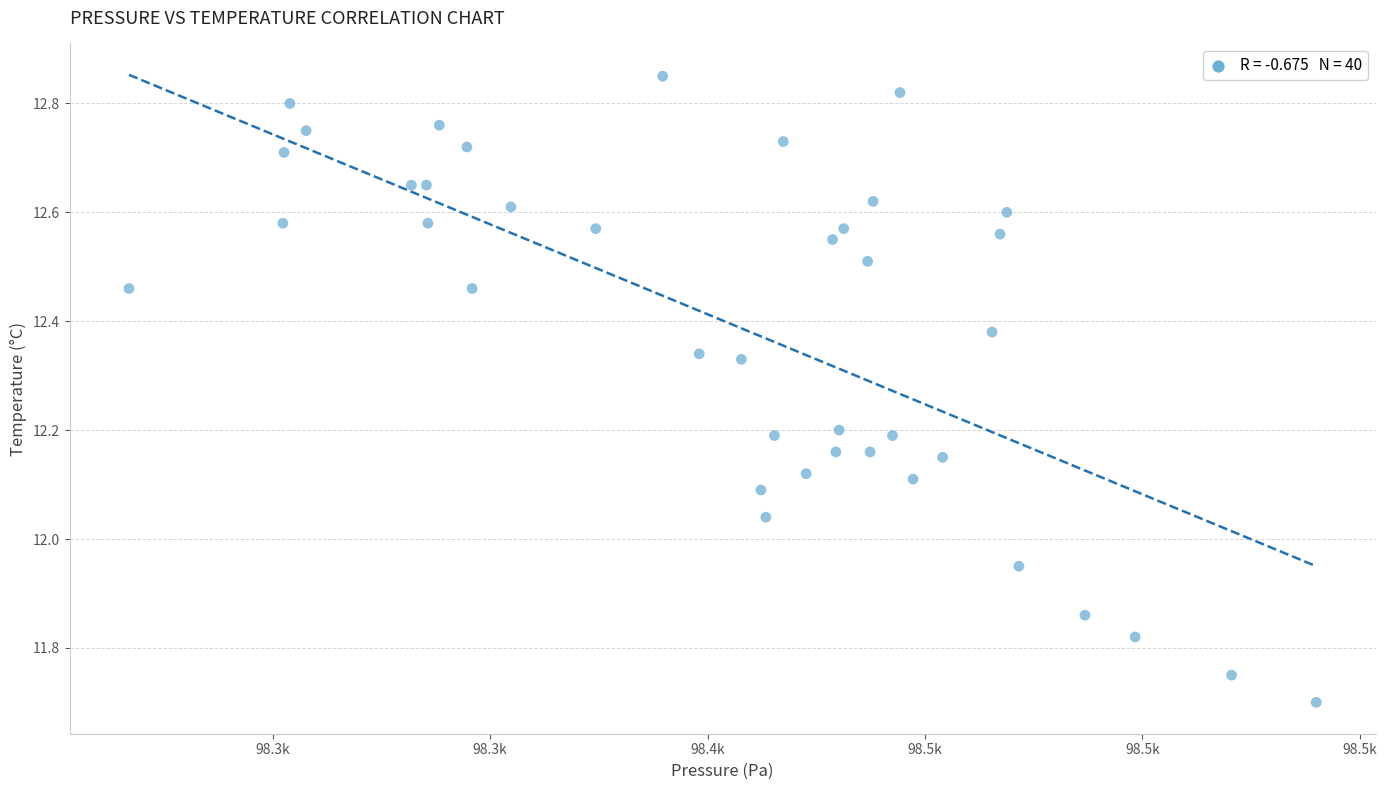

How many data points are displayed?

40